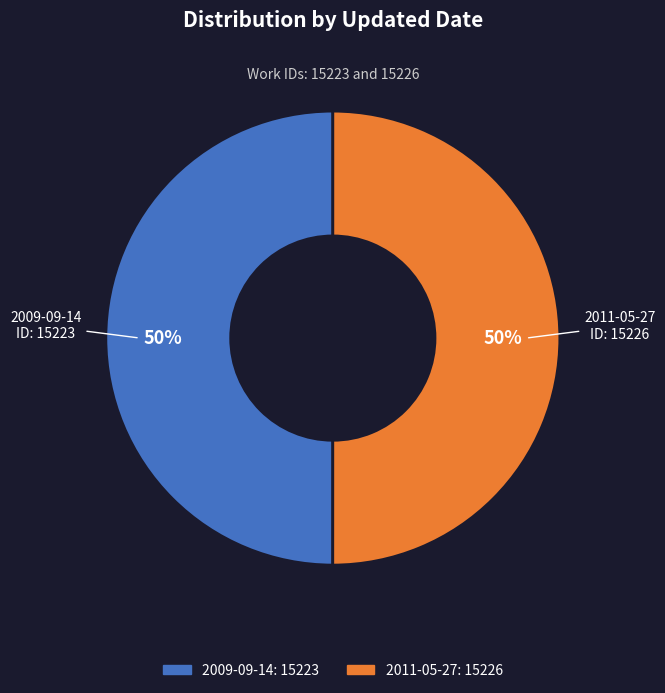

Is the sum of 2009-09-14 and 2011-05-27 greater than half?

Yes